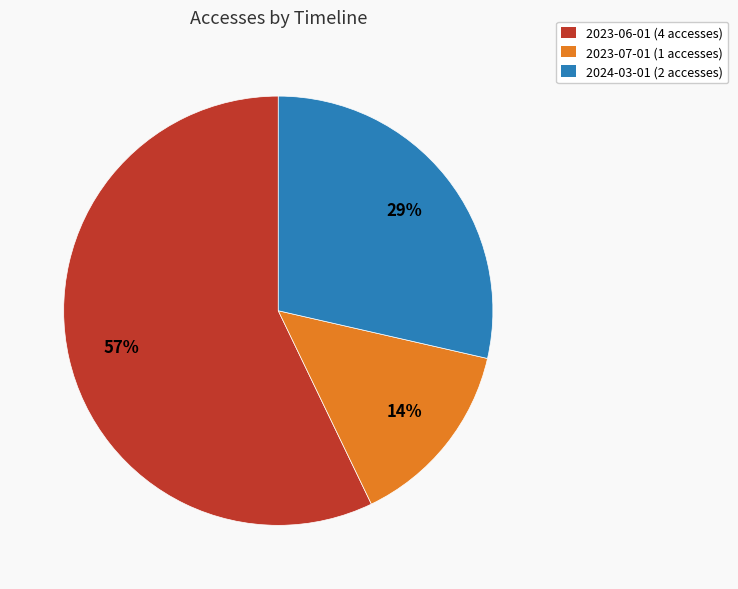

What is the largest slice in the pie chart?

2023-06-01